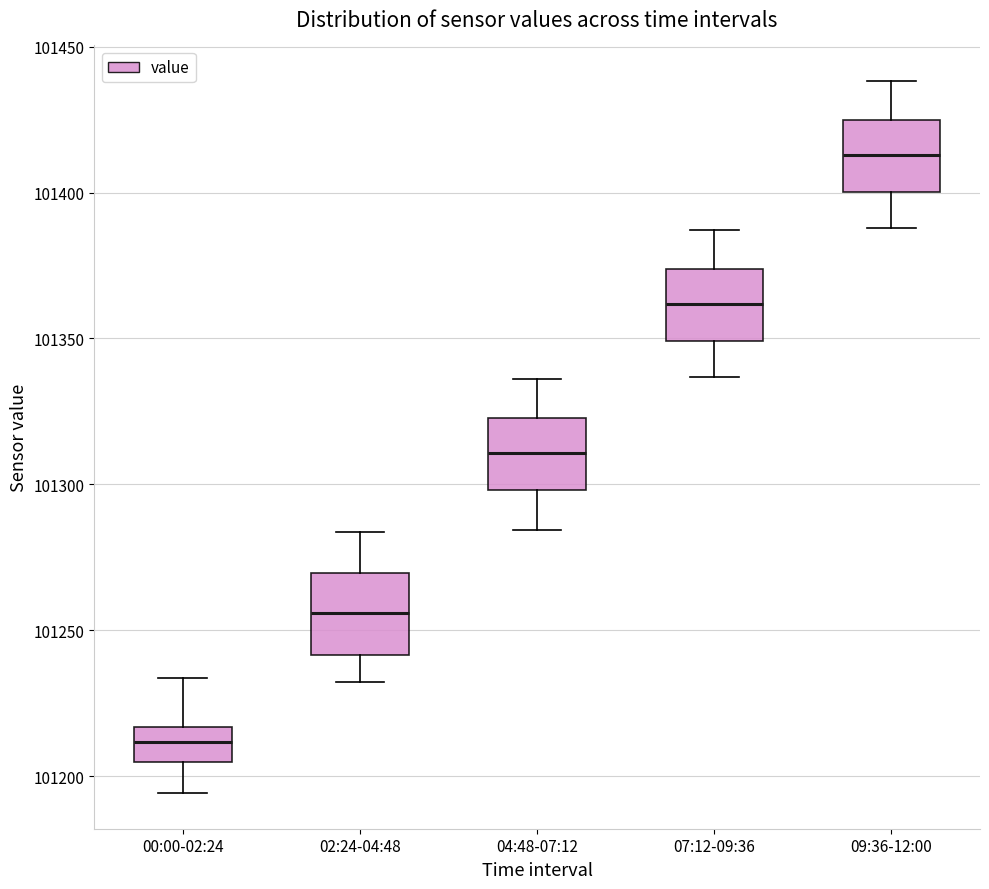

Which box has the lowest median line?

00:00-02:24